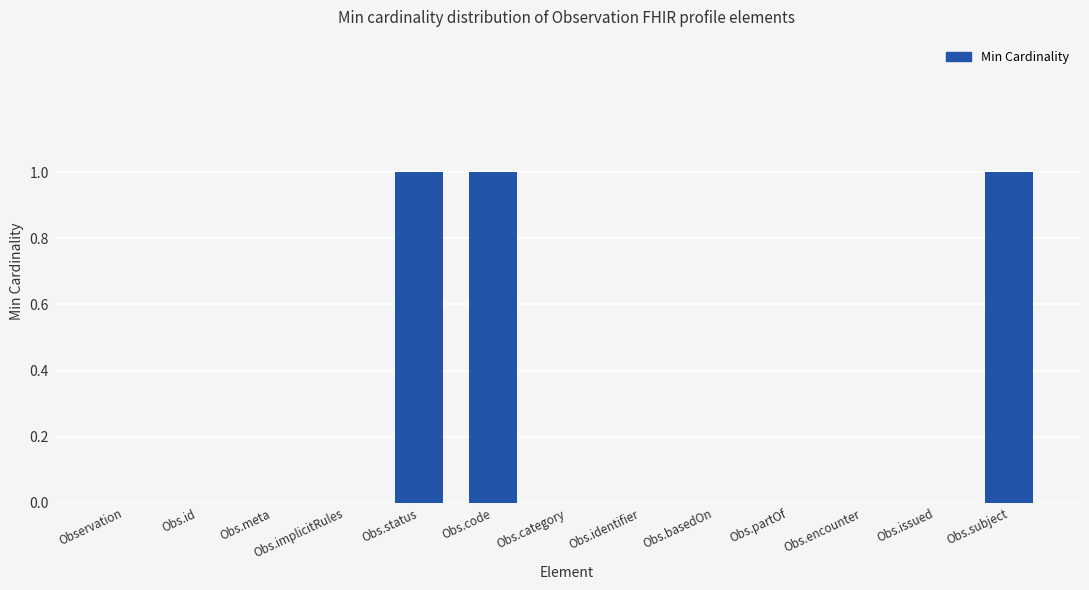

What is the sum of all values?

3